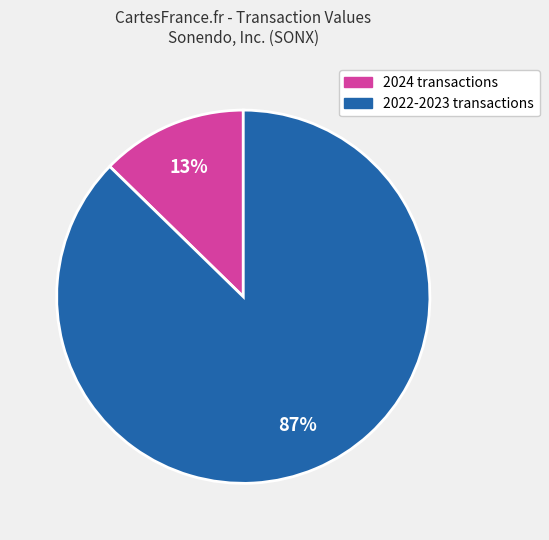

What is the largest slice in the pie chart?

2022-2023 transactions